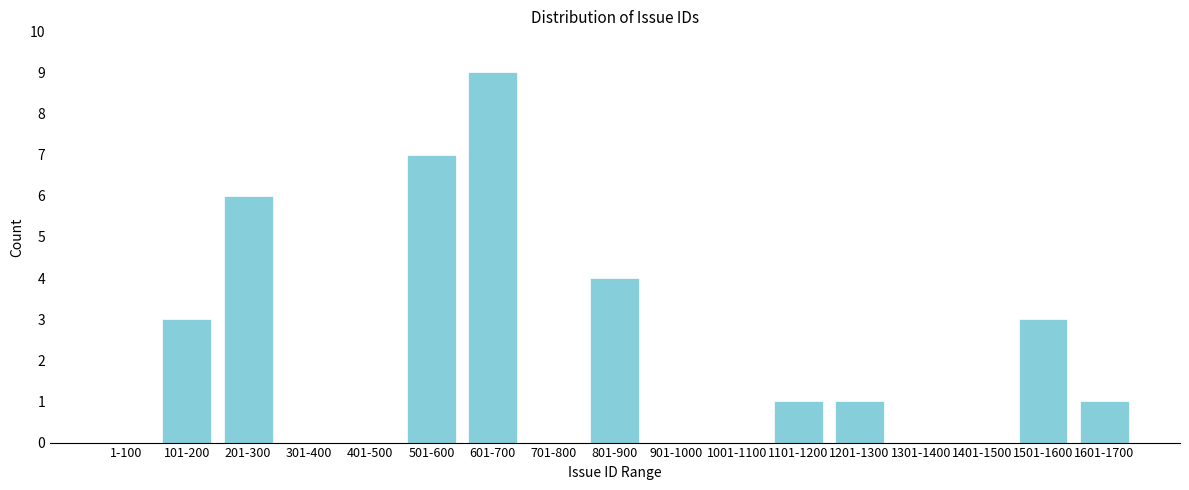

Reading right to left, what are all the values shown in this chart?

1601-1700=1	1501-1600=3	1401-1500=0	1301-1400=0	1201-1300=1	1101-1200=1	1001-1100=0	901-1000=0	801-900=4	701-800=0	601-700=9	501-600=7	401-500=0	301-400=0	201-300=6	101-200=3	1-100=0